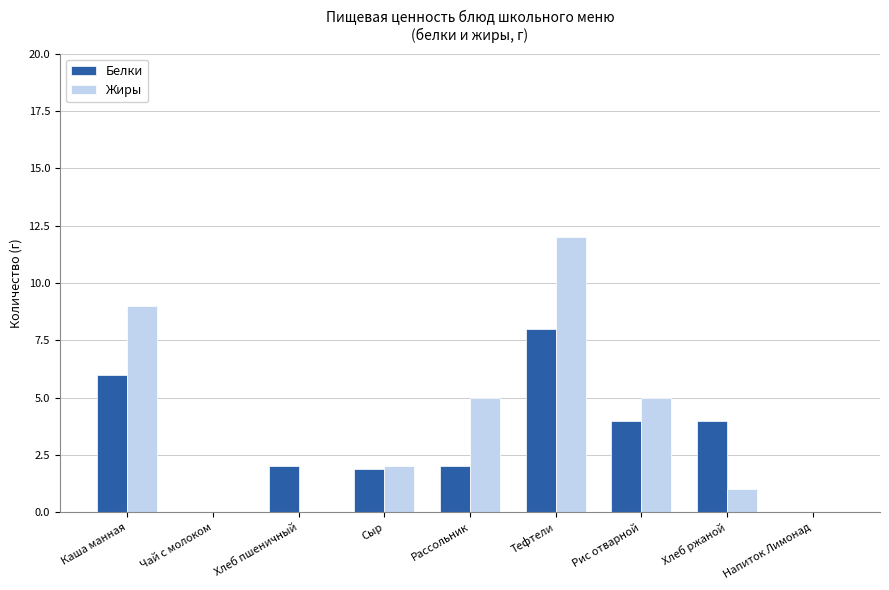

Reading left to right, list all the values displayed in this chart.

Белки: 6.0	0.0	2.0	1.9	2.0	8.0	4.0	4.0	0.0
Жиры: 9.0	0.0	0.0	2.0	5.0	12.0	5.0	1.0	0.0